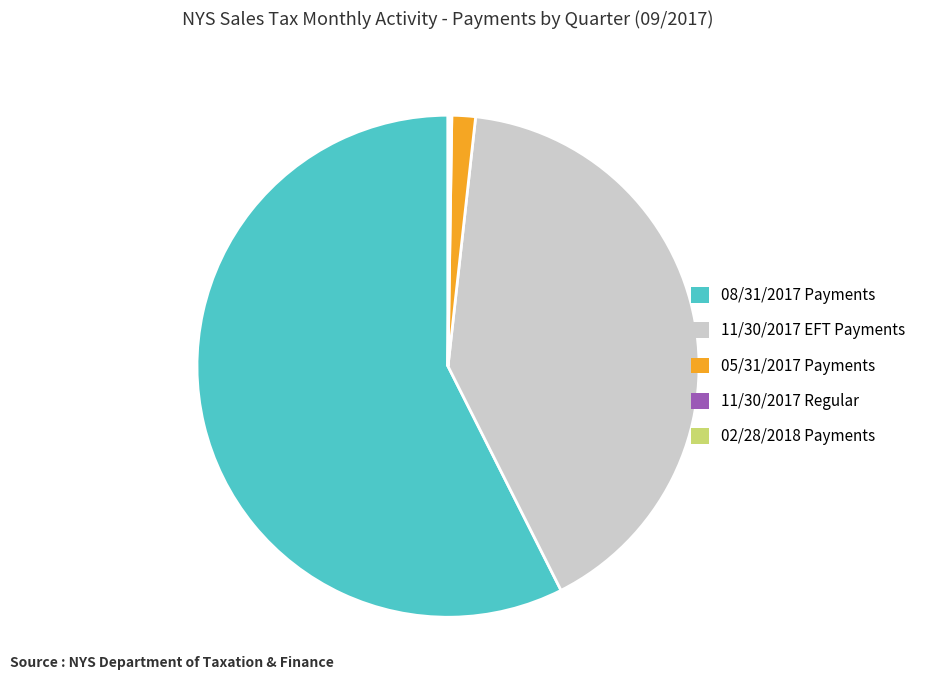

What is the majority slice?

08/31/2017 Payments